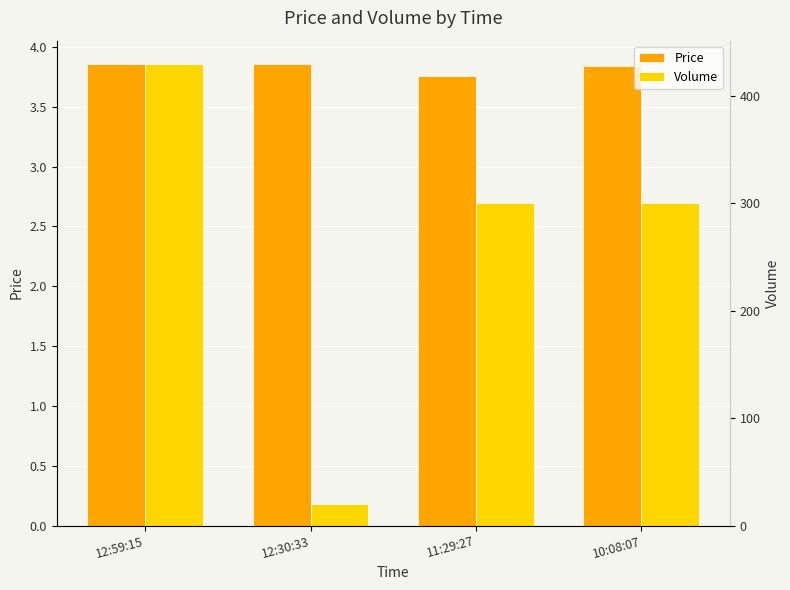

Is the value of Price at 10:08:07 greater than the value of Volume at 12:30:33?

No